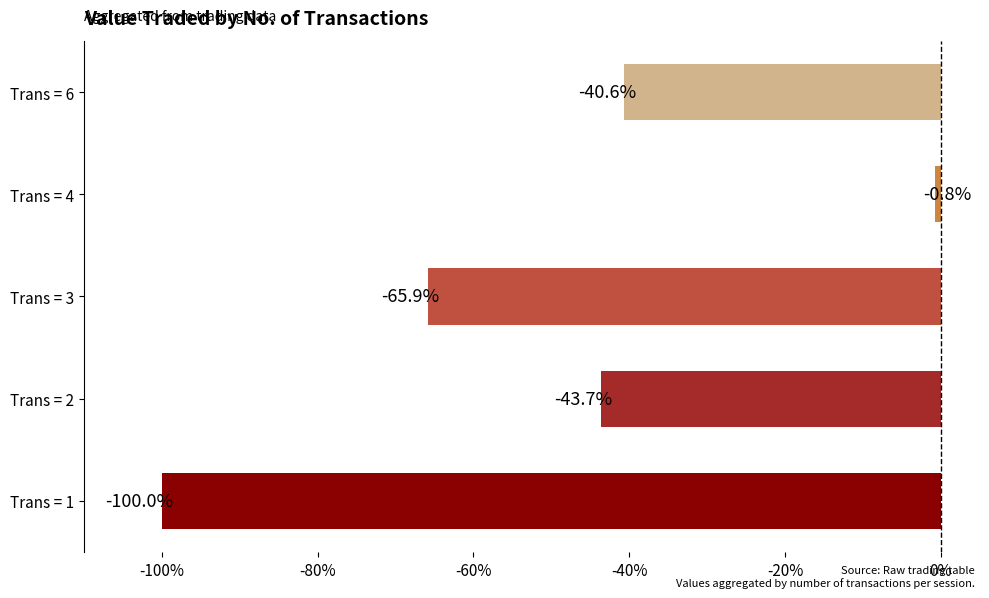

Reading bottom to top, list all the values displayed in this chart.

-100.0	-43.7	-65.9	-0.8	-40.6